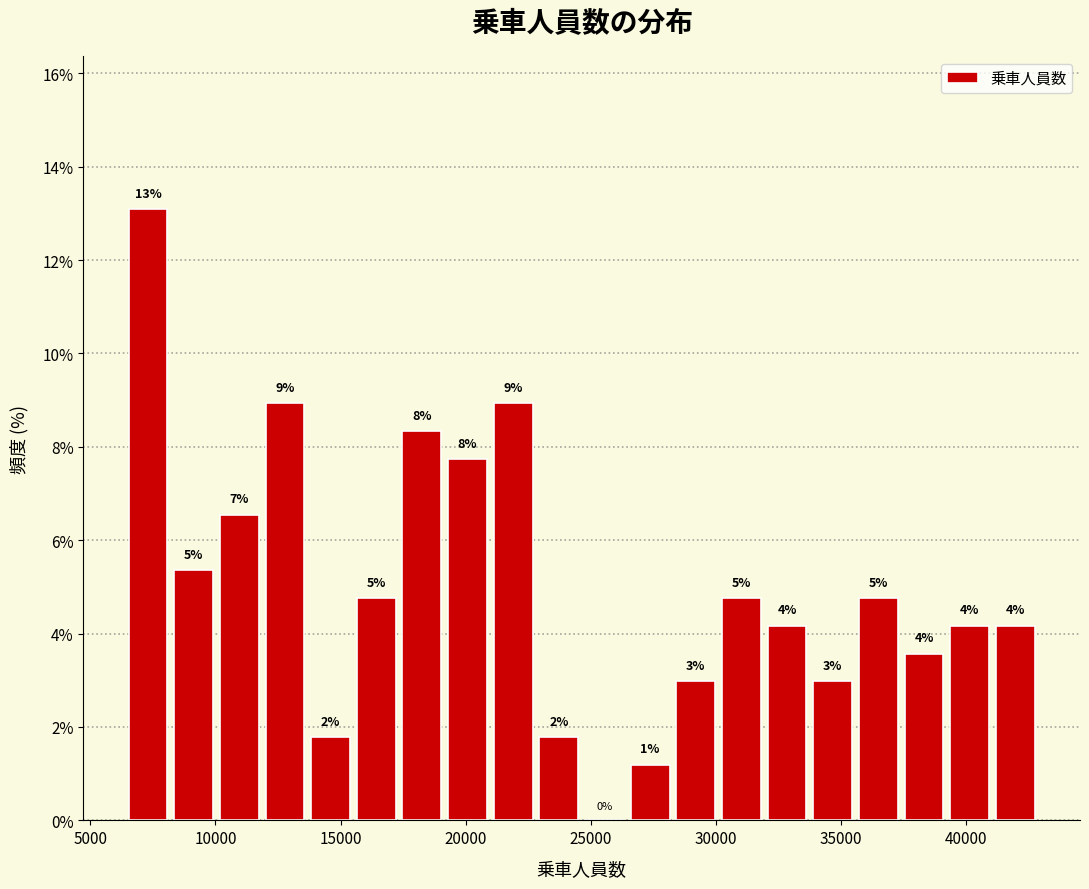

Around what value on the x-axis is the tallest bar? Give the approximate position of its centre, as read against the axis.

7500